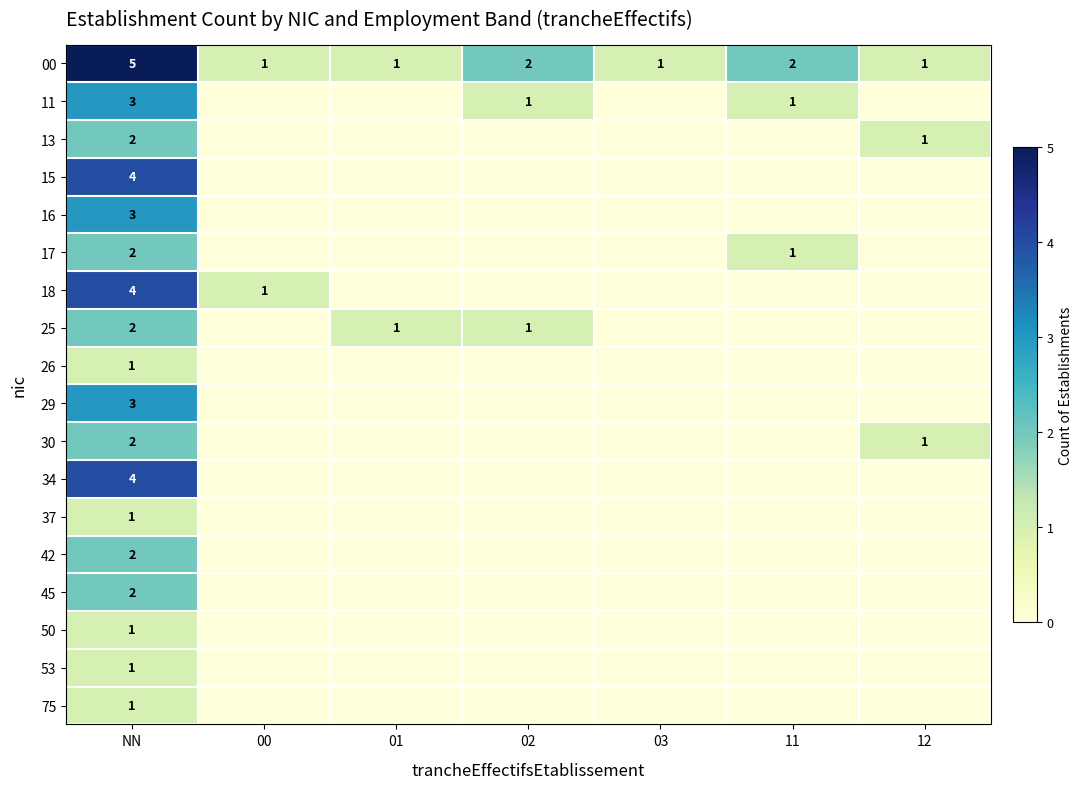

What is the highest value of the 00 series?

5